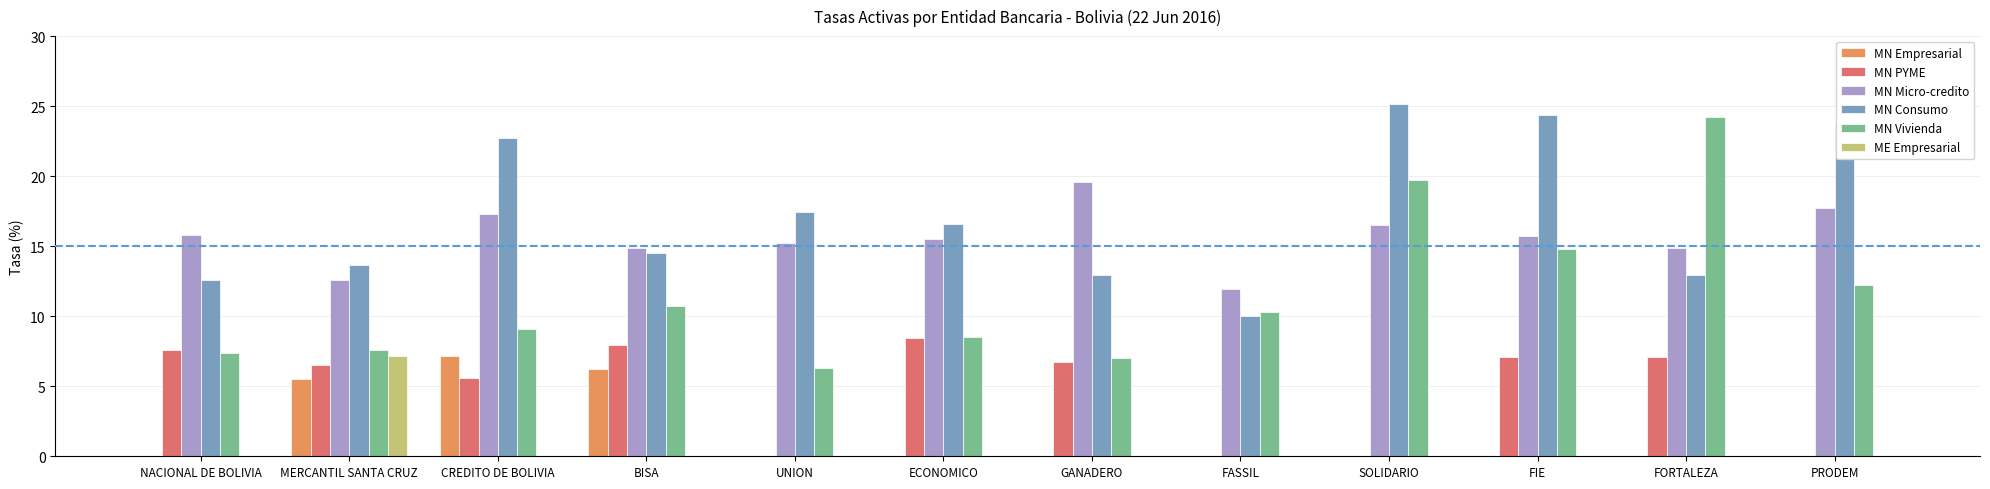

What is the maximum value shown in the chart?

25.2